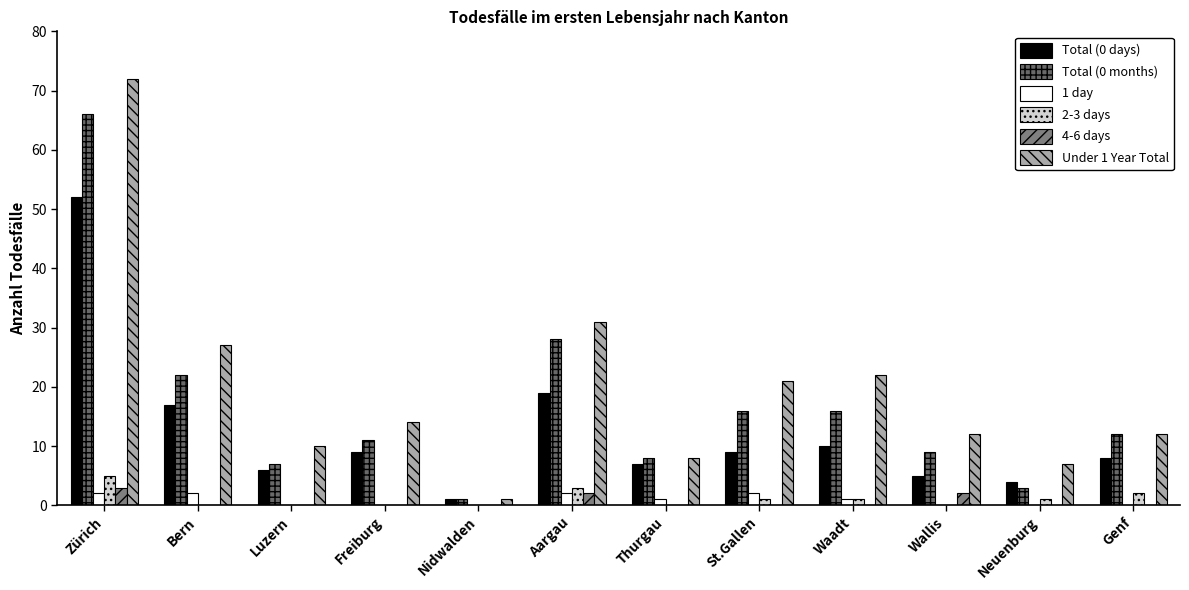

Reading left to right, list all the values displayed in this chart.

Total (0 days): Zürich=52	Bern=17	Luzern=6	Freiburg=9	Nidwalden=1	Aargau=19	Thurgau=7	St.Gallen=9	Waadt=10	Wallis=5	Neuenburg=4	Genf=8
Total (0 months): Zürich=66	Bern=22	Luzern=7	Freiburg=11	Nidwalden=1	Aargau=28	Thurgau=8	St.Gallen=16	Waadt=16	Wallis=9	Neuenburg=3	Genf=12
1 day: Zürich=2	Bern=2	Luzern=0	Freiburg=0	Nidwalden=0	Aargau=2	Thurgau=1	St.Gallen=2	Waadt=1	Wallis=0	Neuenburg=0	Genf=0
2-3 days: Zürich=5	Bern=0	Luzern=0	Freiburg=0	Nidwalden=0	Aargau=3	Thurgau=0	St.Gallen=1	Waadt=1	Wallis=0	Neuenburg=1	Genf=2
4-6 days: Zürich=3	Bern=0	Luzern=0	Freiburg=0	Nidwalden=0	Aargau=2	Thurgau=0	St.Gallen=0	Waadt=0	Wallis=2	Neuenburg=0	Genf=0
Under 1 Year Total: Zürich=72	Bern=27	Luzern=10	Freiburg=14	Nidwalden=1	Aargau=31	Thurgau=8	St.Gallen=21	Waadt=22	Wallis=12	Neuenburg=7	Genf=12